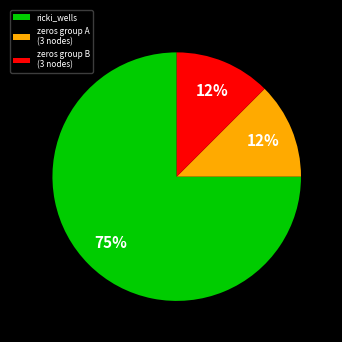

To the nearest percent, what is the average slice percentage?

33%